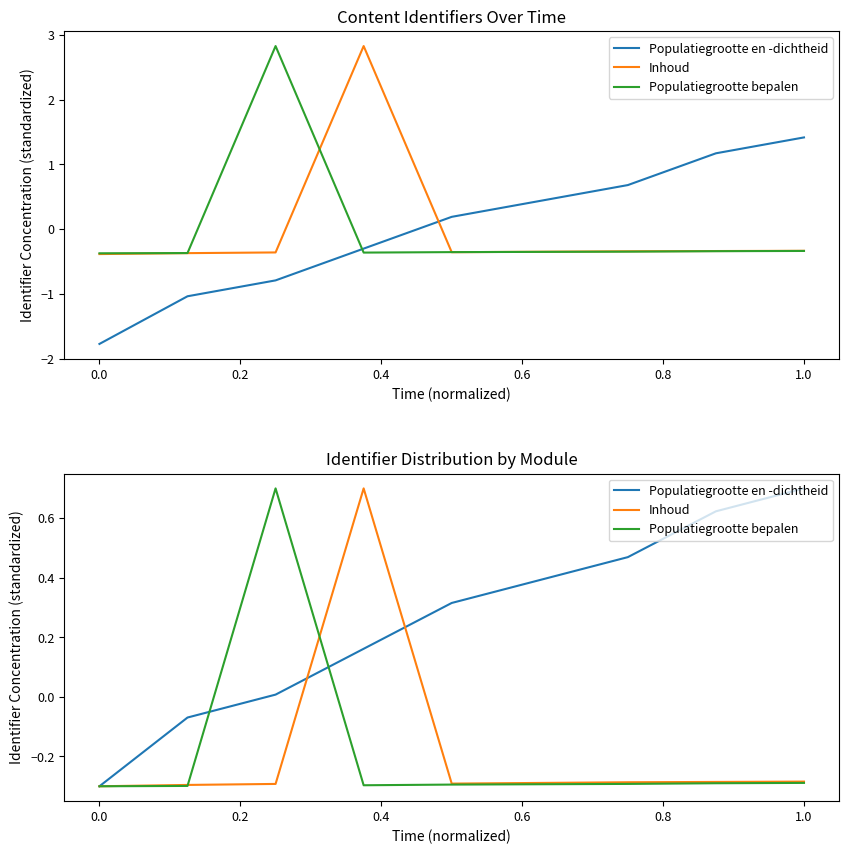

The value of Inhoud at 1.2 is -0.4. True or false?

False